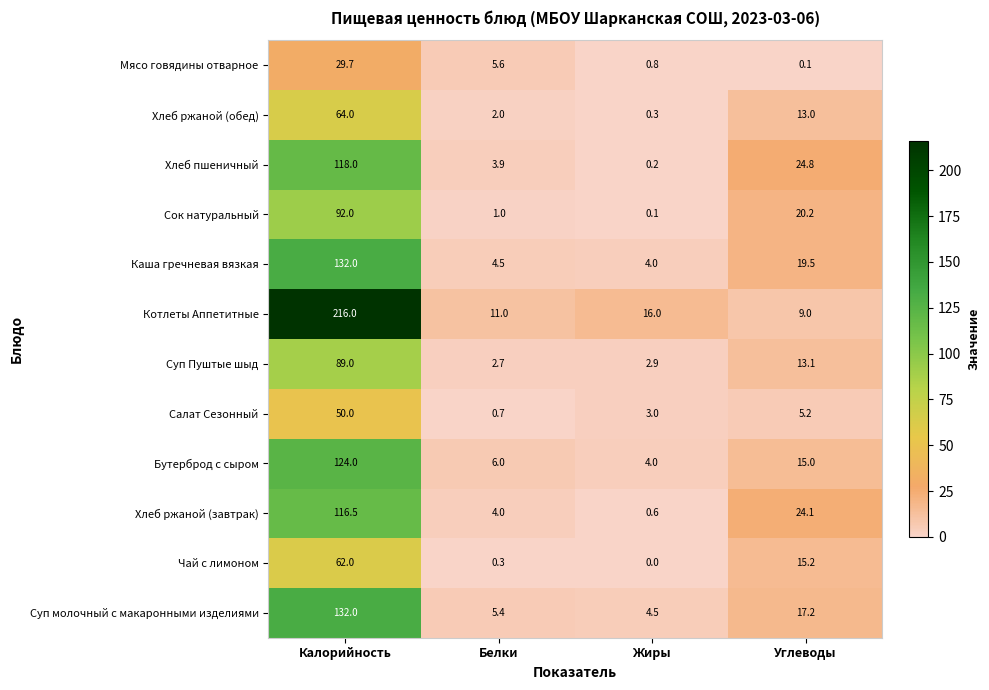

What is the average value of the Хлеб ржаной (обед) series?

19.8